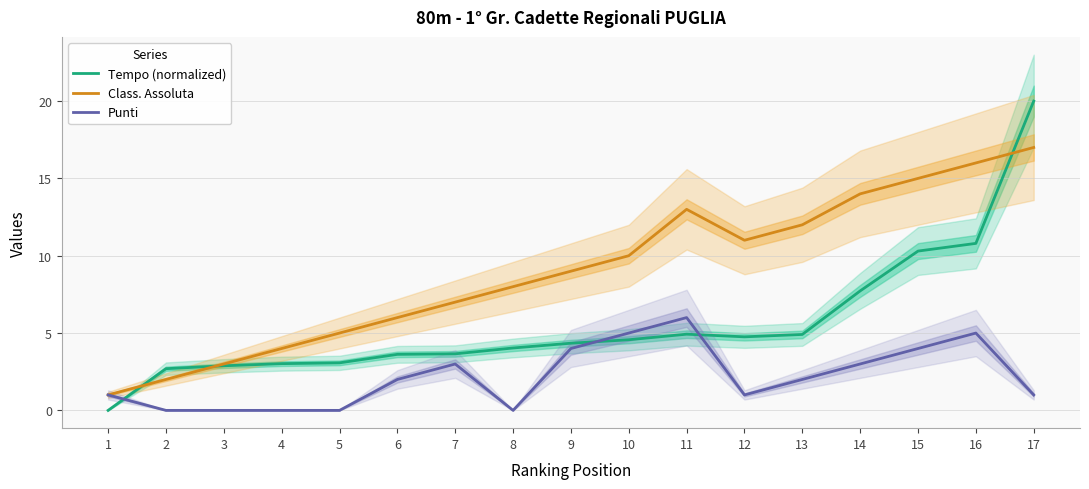

Which category has the highest value across all series?

17